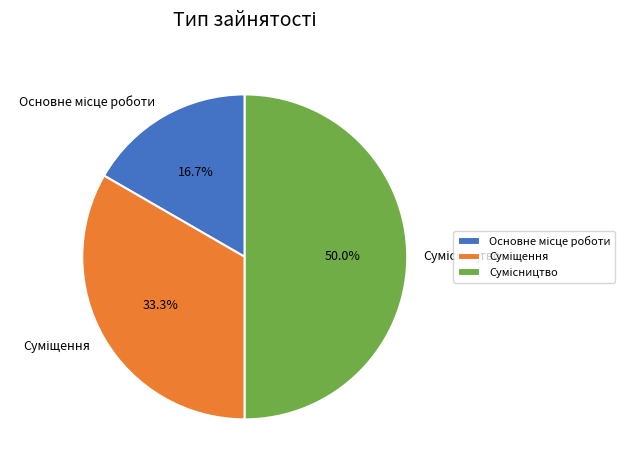

What percentage is the Суміщення slice, to the nearest percent?

33%